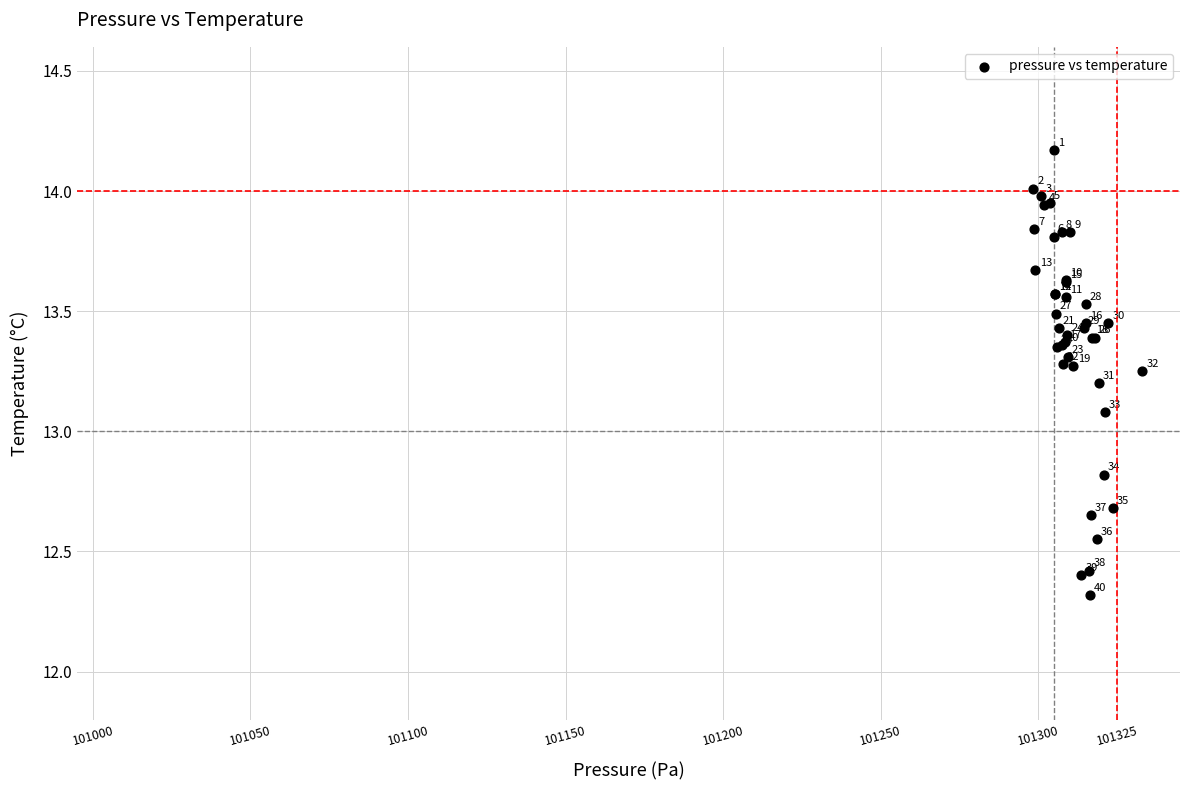

What Y value in the scatter plot is closest to 13?

13.1